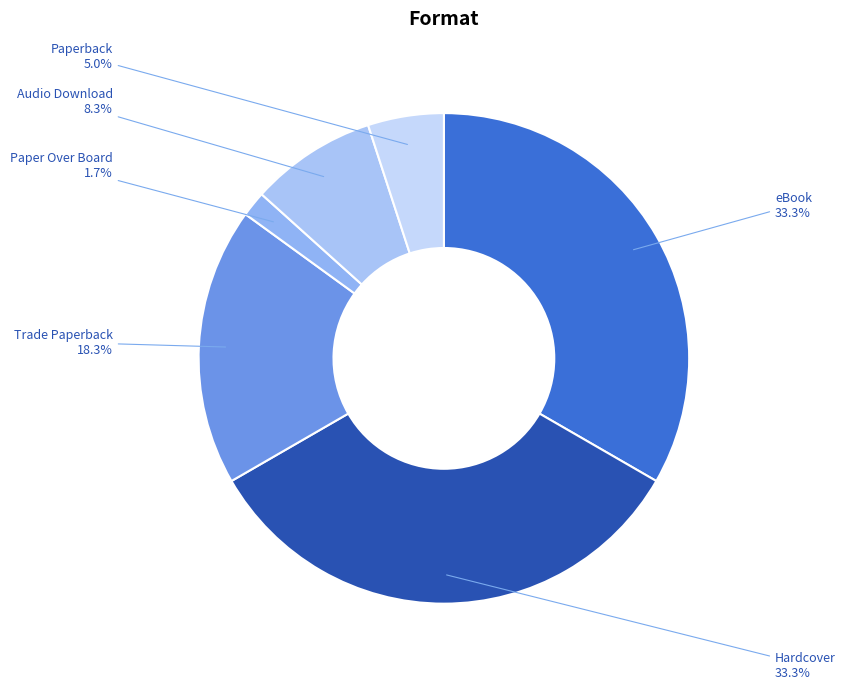

How many segments does this pie chart have?

6